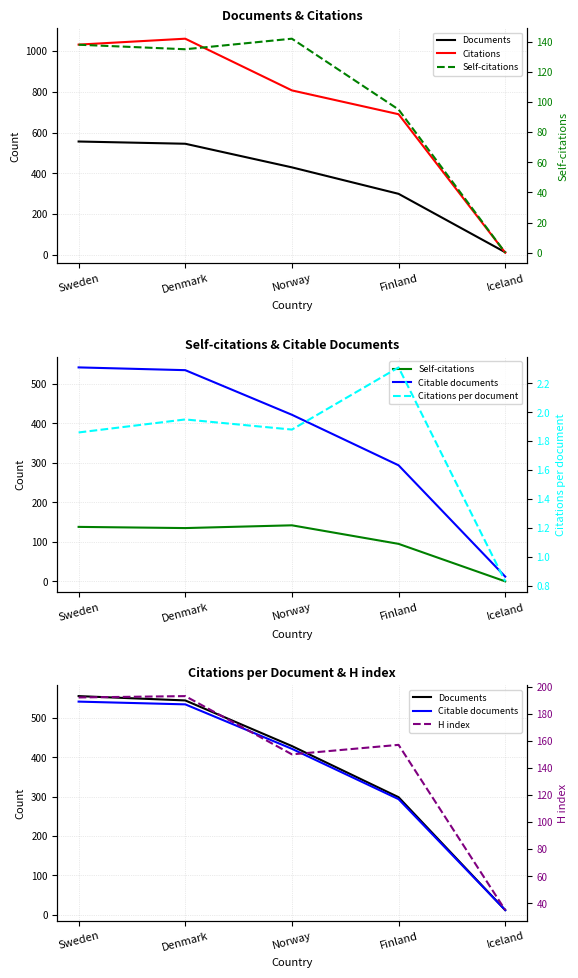

Which category has the lowest value in the Citations per document series?

Iceland